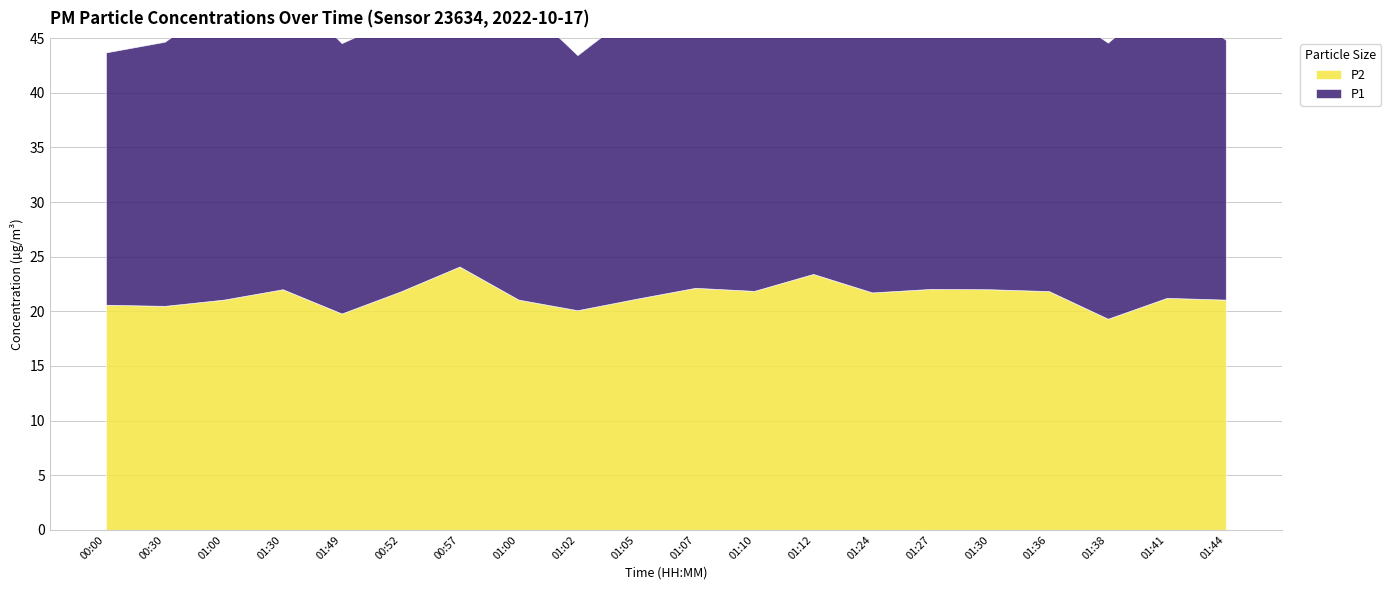

How many lines are shown in the chart?

2